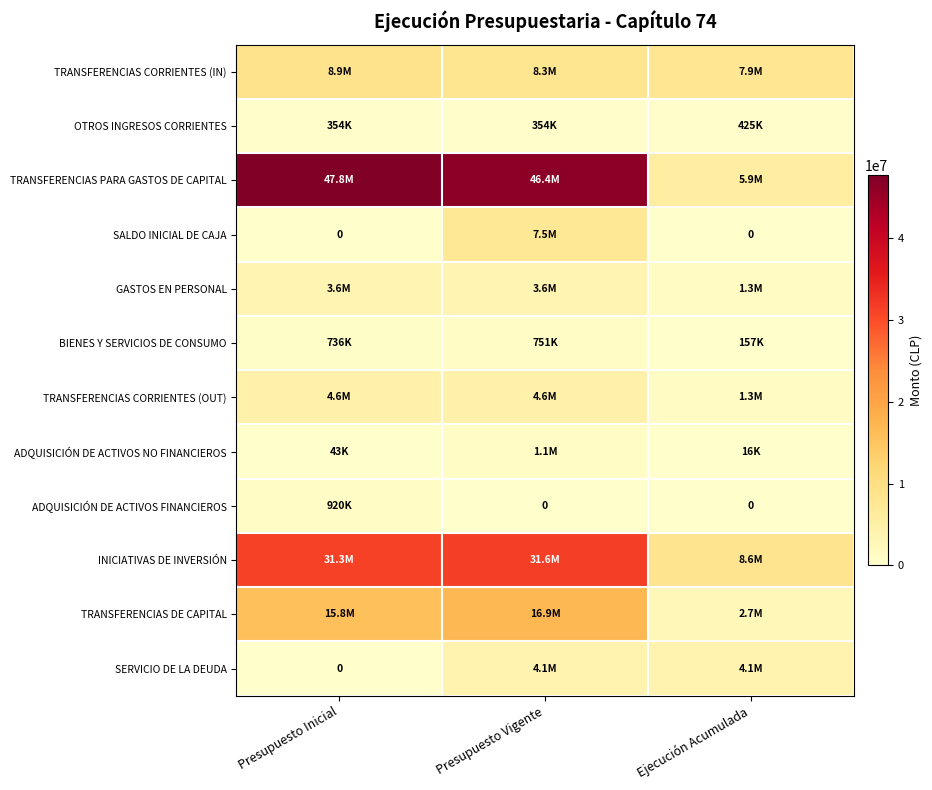

What is the maximum value for SALDO INICIAL DE CAJA?

7545555